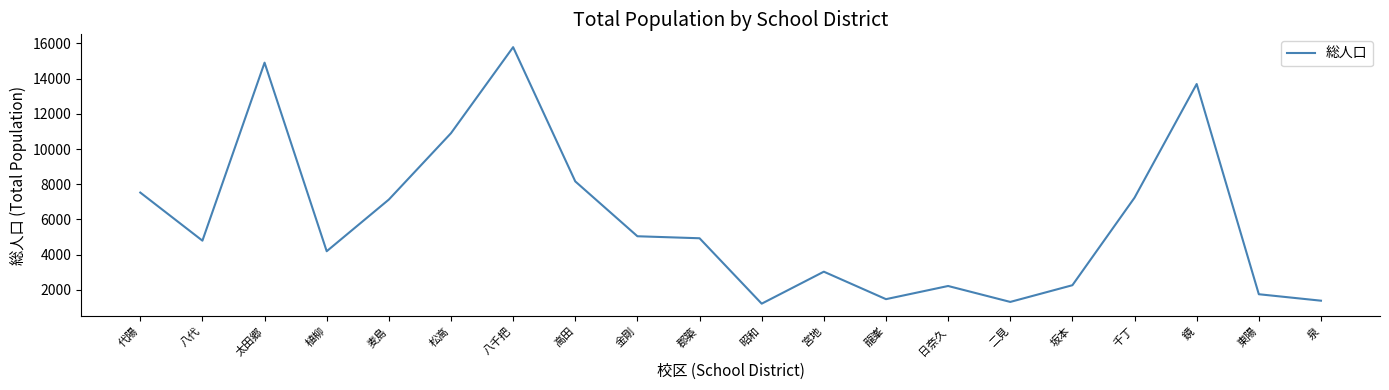

True or false: the data shows 14565 at 高田.

False